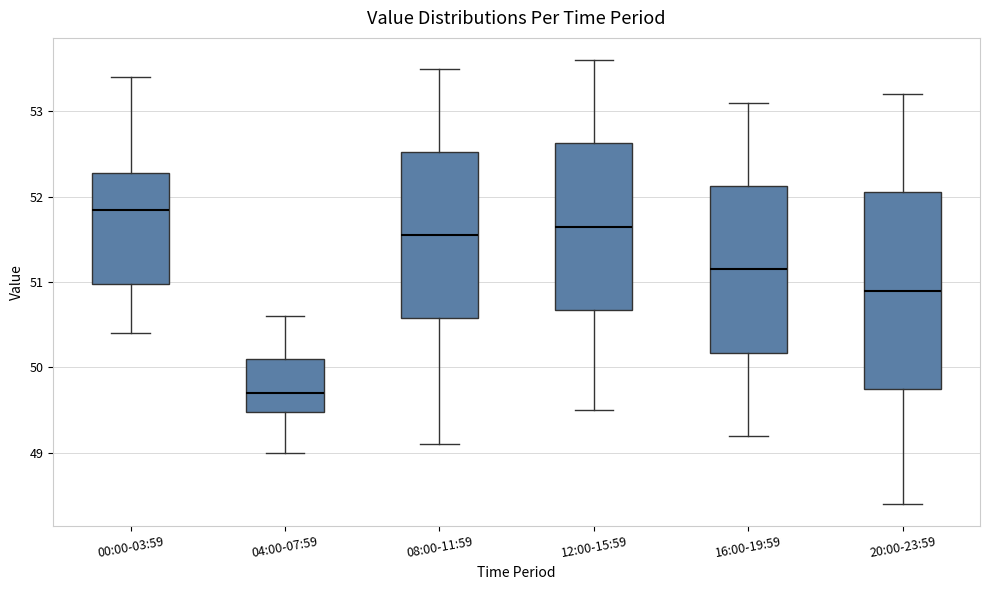

Which box's median line is the lowest?

04:00-07:59